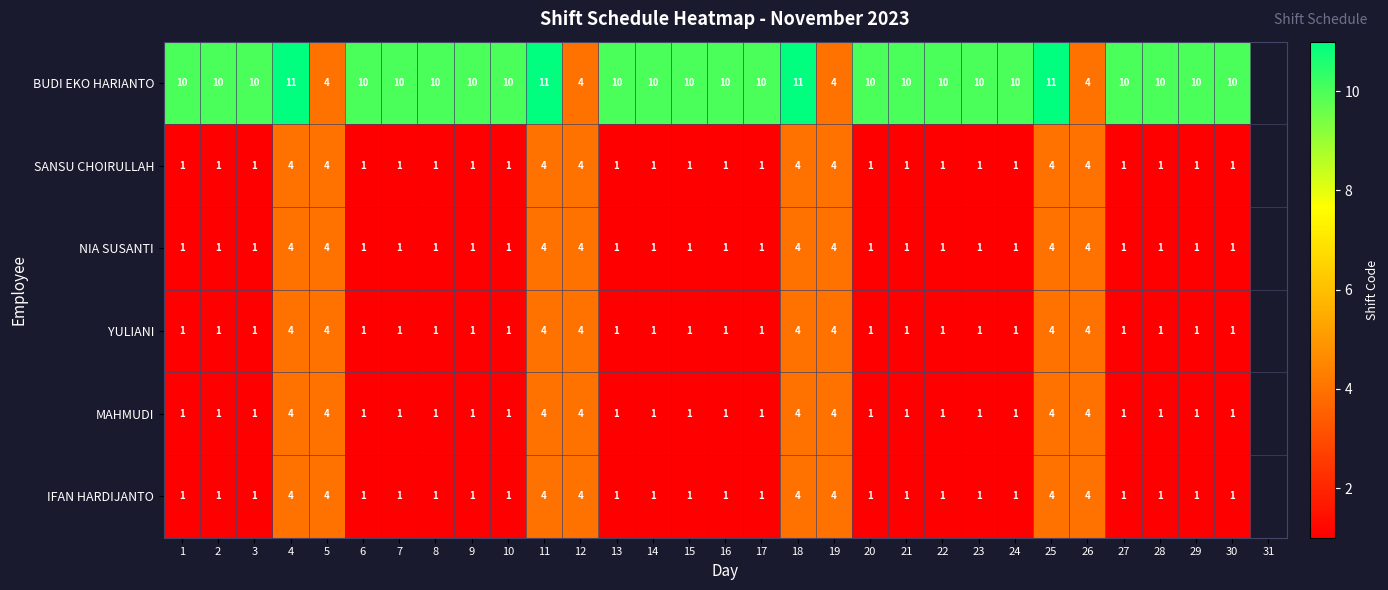

What is the difference between the highest and lowest values at 2?

9